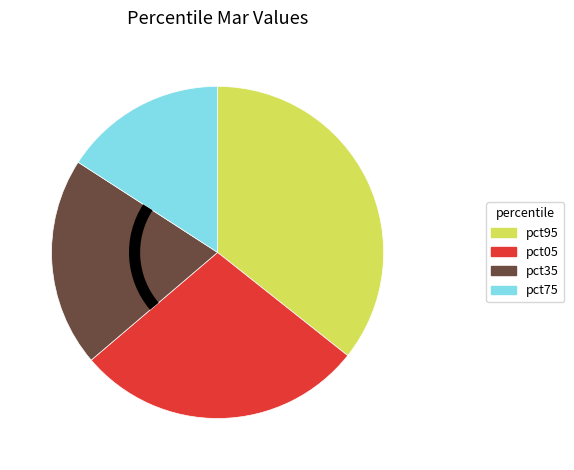

Does any single category account for the majority?

No